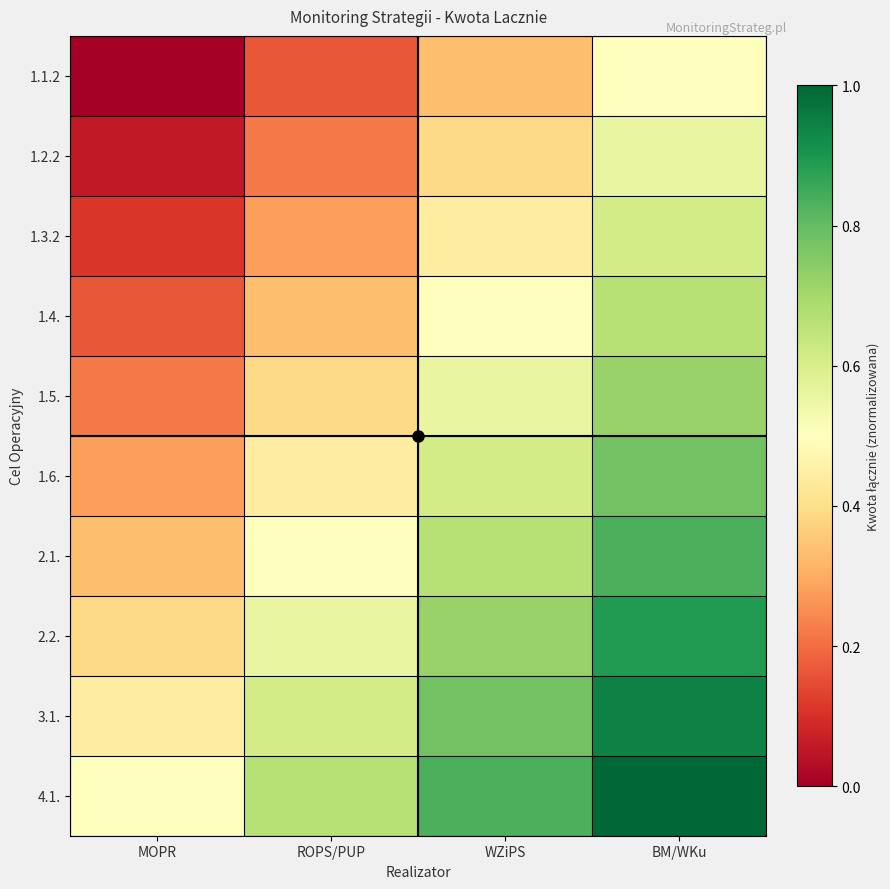

At which category is the sum across all series the highest?

BM/WKu